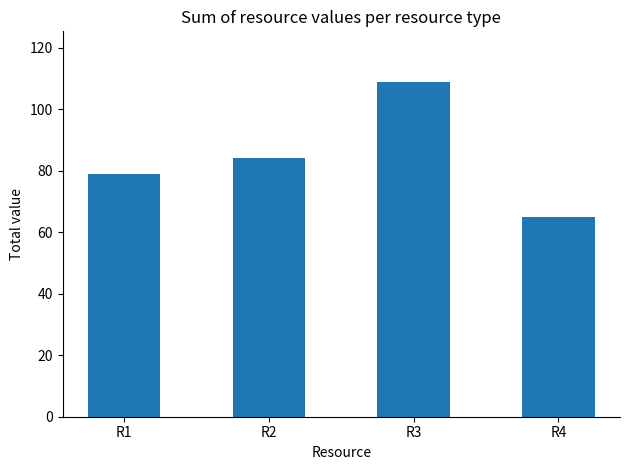

What is the maximum value shown in the chart?

109